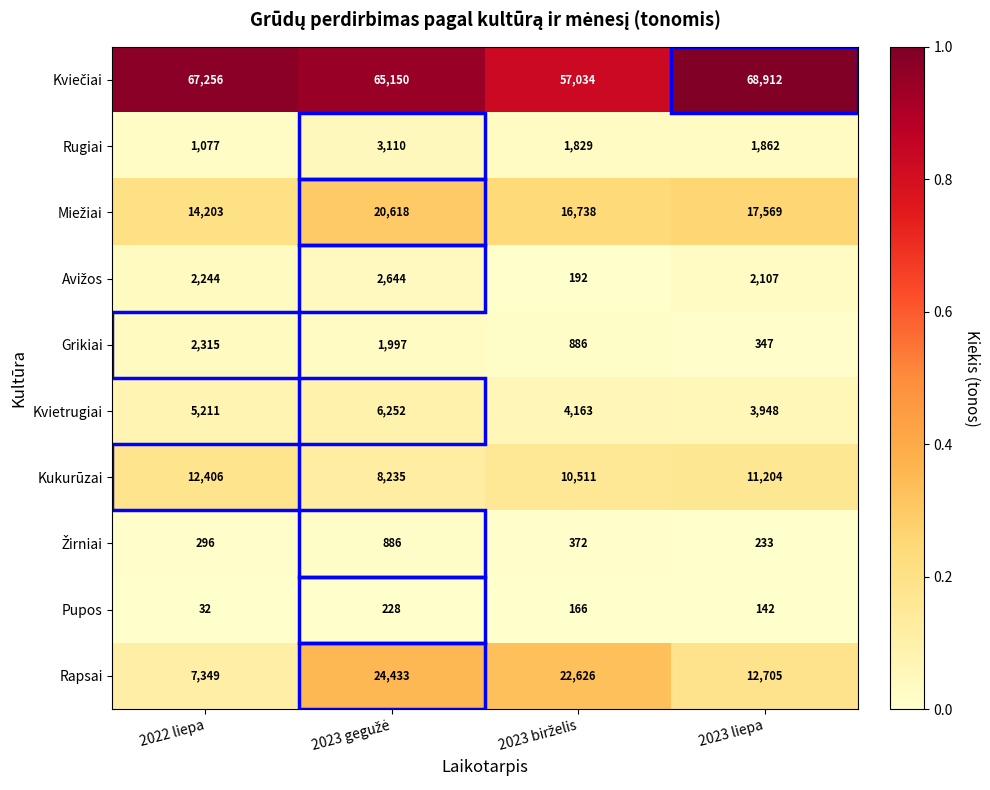

Which series has the widest spread of values?

Rapsai